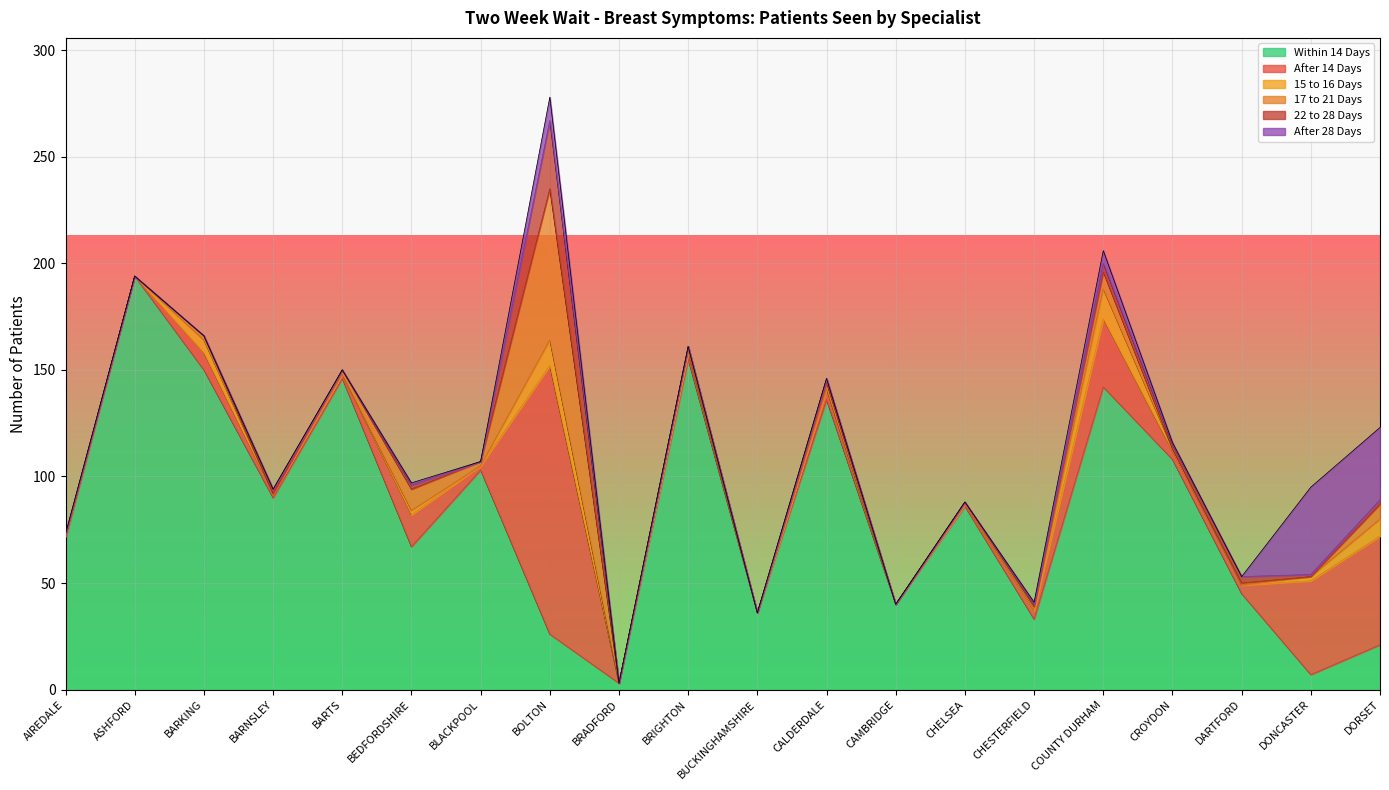

What are all the series names shown in the legend?

Within 14 Days, After 14 Days, 15 to 16 Days, 17 to 21 Days, 22 to 28 Days, After 28 Days